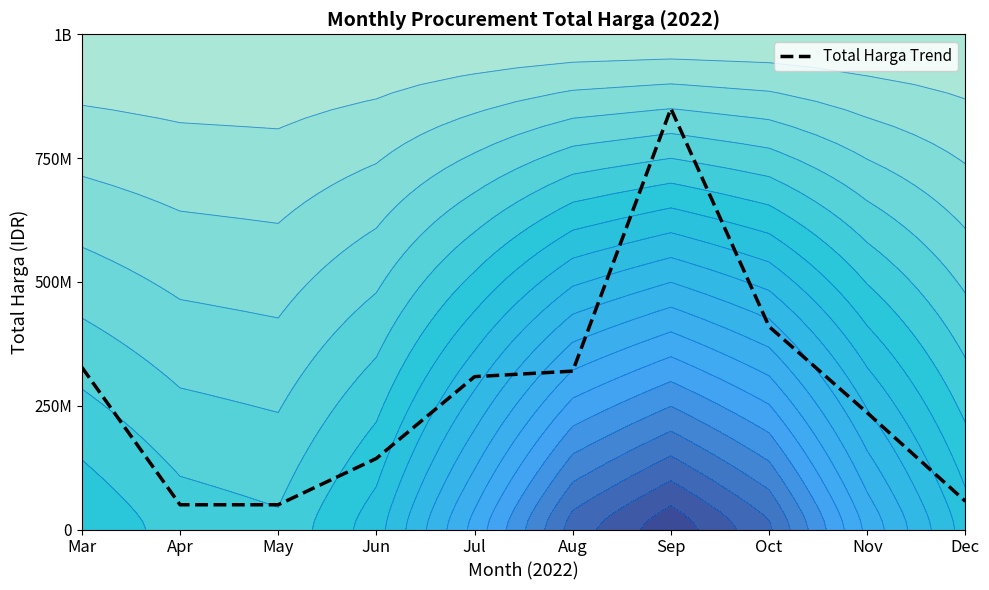

At which label is the value closest to 0?

Apr